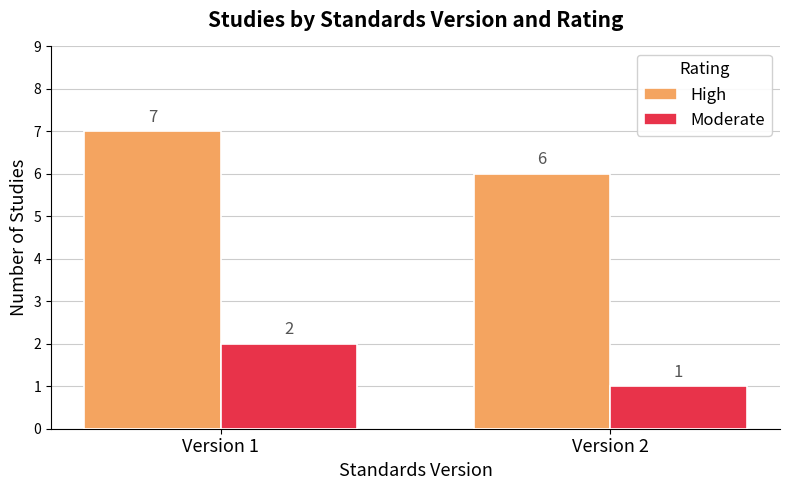

List the series in order of their peak value, highest first.

High, Moderate